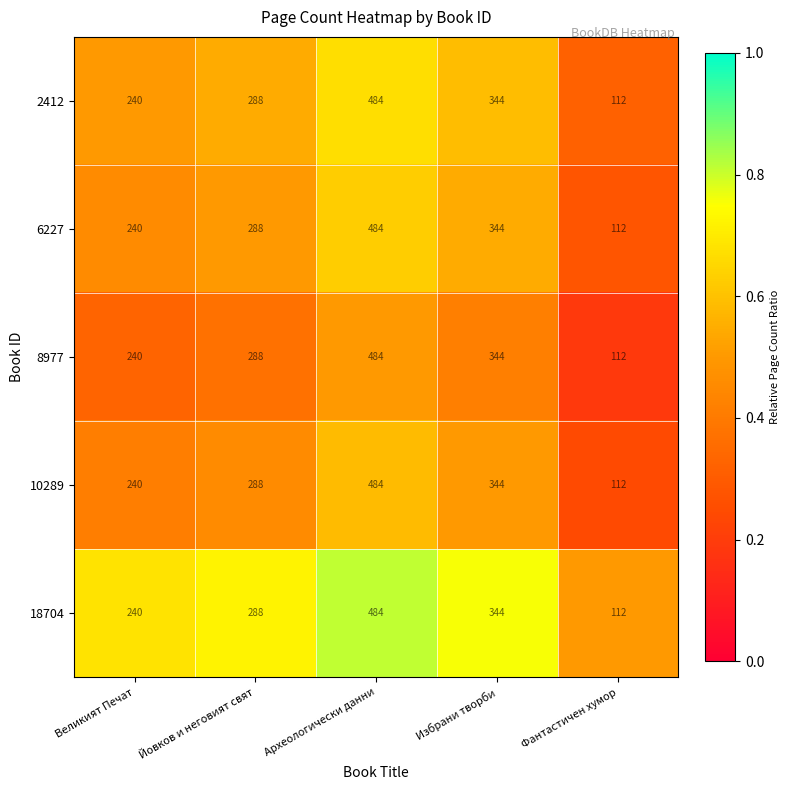

How many 2412 values are between 240 and 344?

3